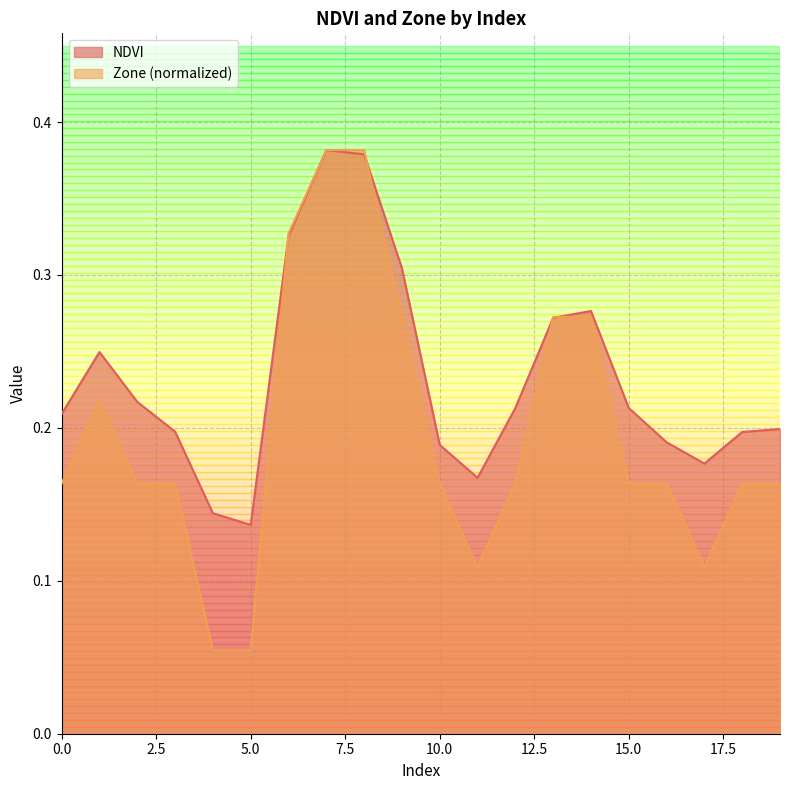

What is the difference between the maximum and minimum values in the Zone series?

0.3